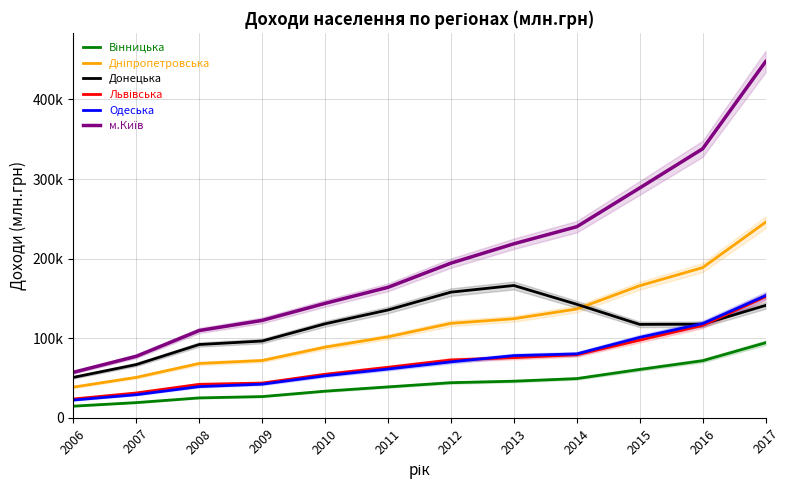

What is the average value of the Львівська series?

71157